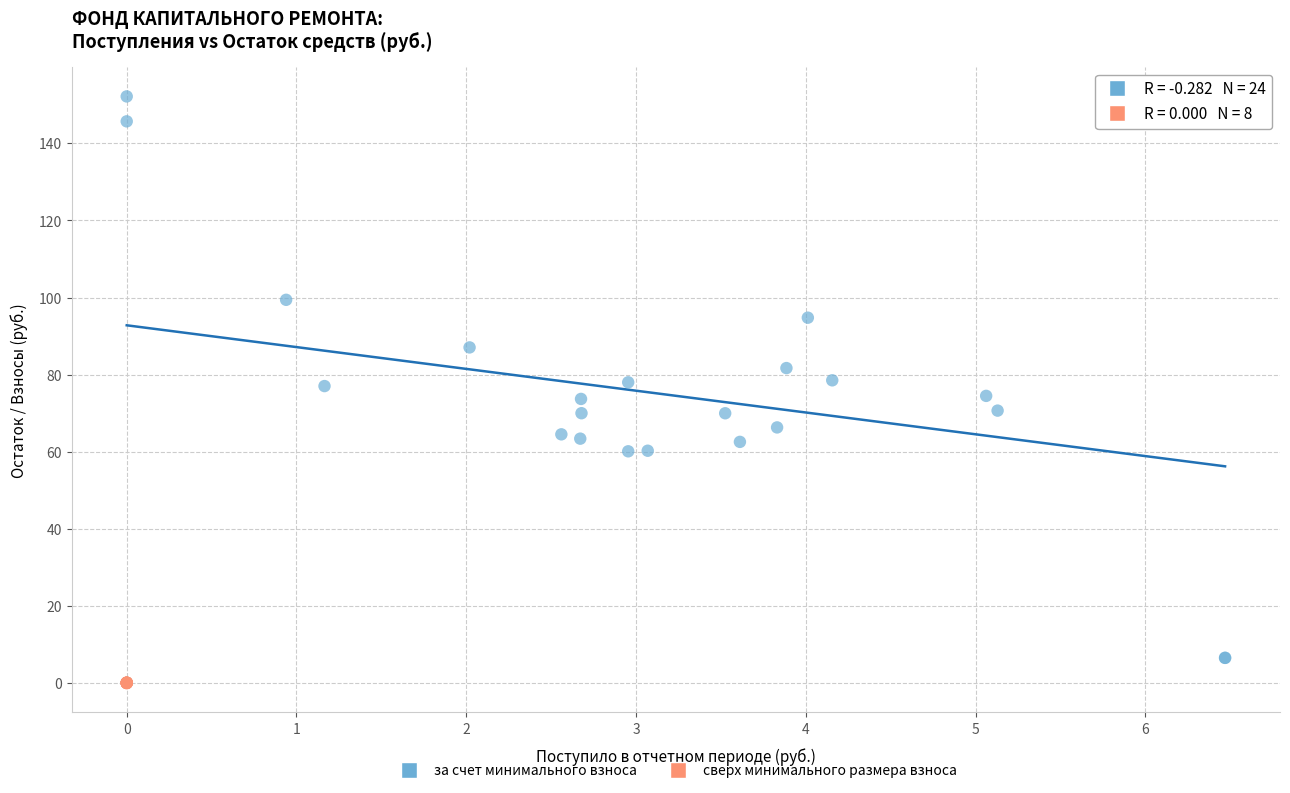

Which series has the widest spread of Y values?

за счет минимального взноса